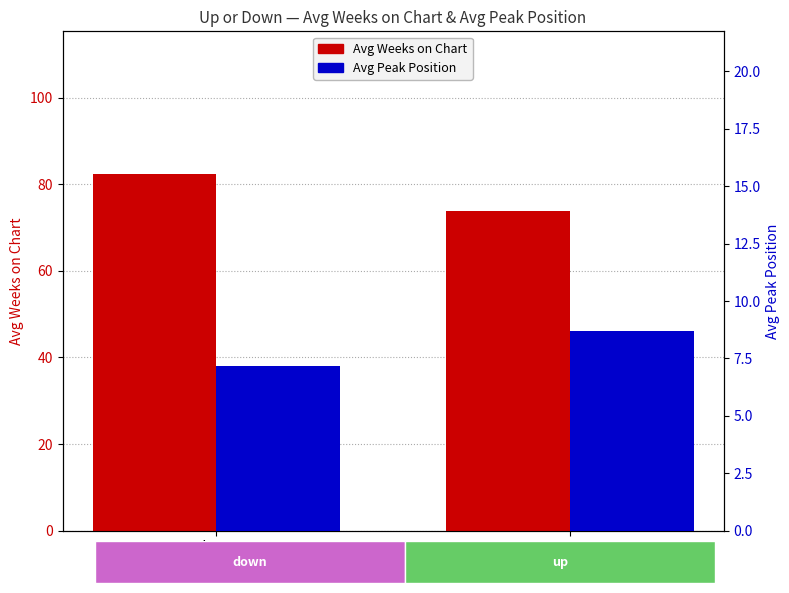

Where is Avg Peak Position nearest to the value 7?

down